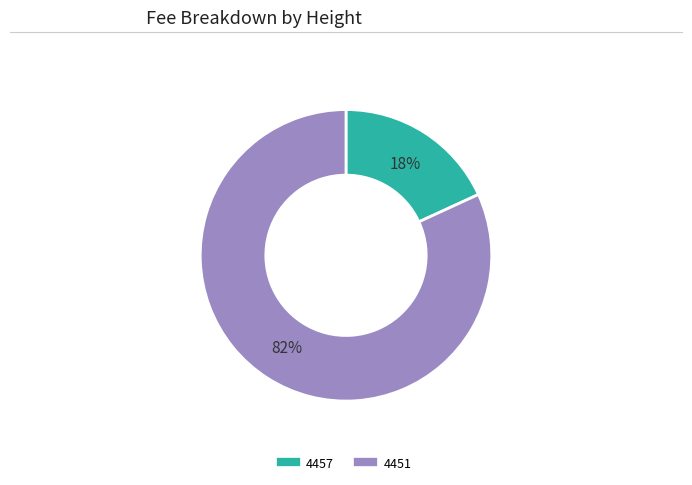

Which category has the smallest portion of the pie?

4457